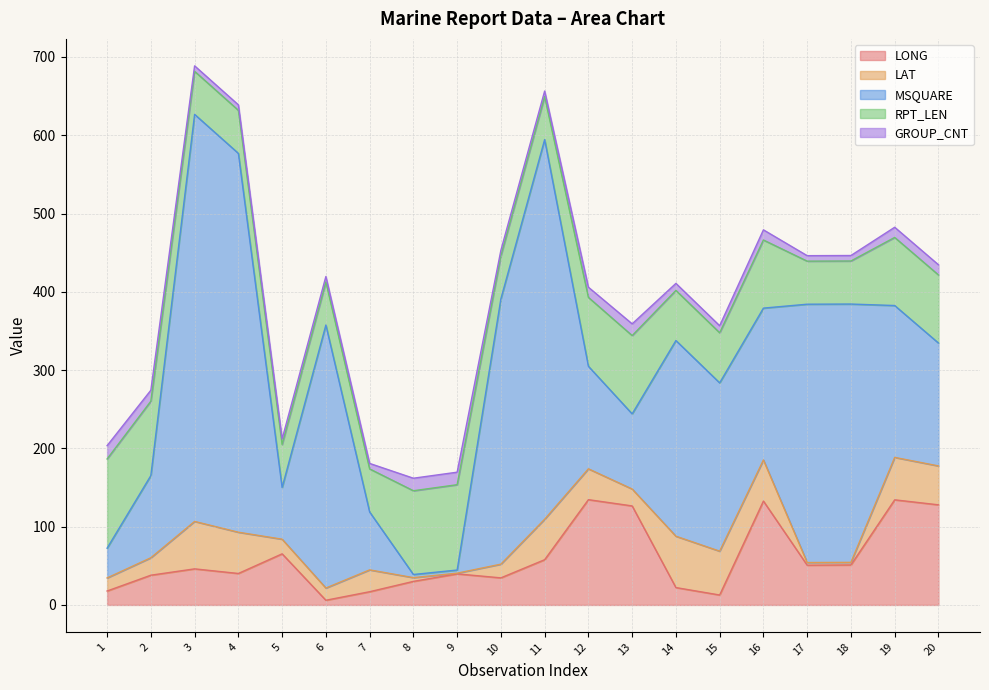

What is the average value of the GROUP_CNT series?

10.6